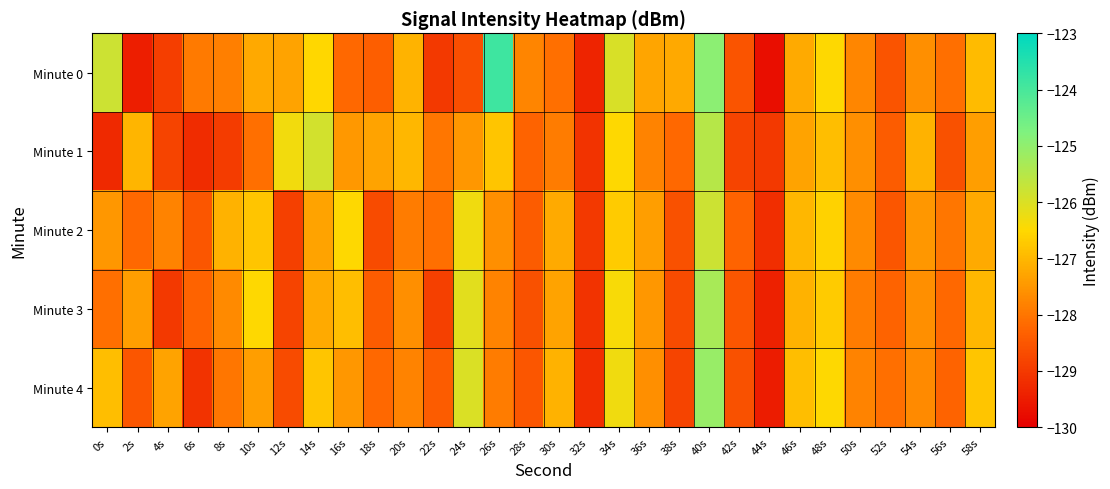

Which series has the largest total across all categories?

Minute 0